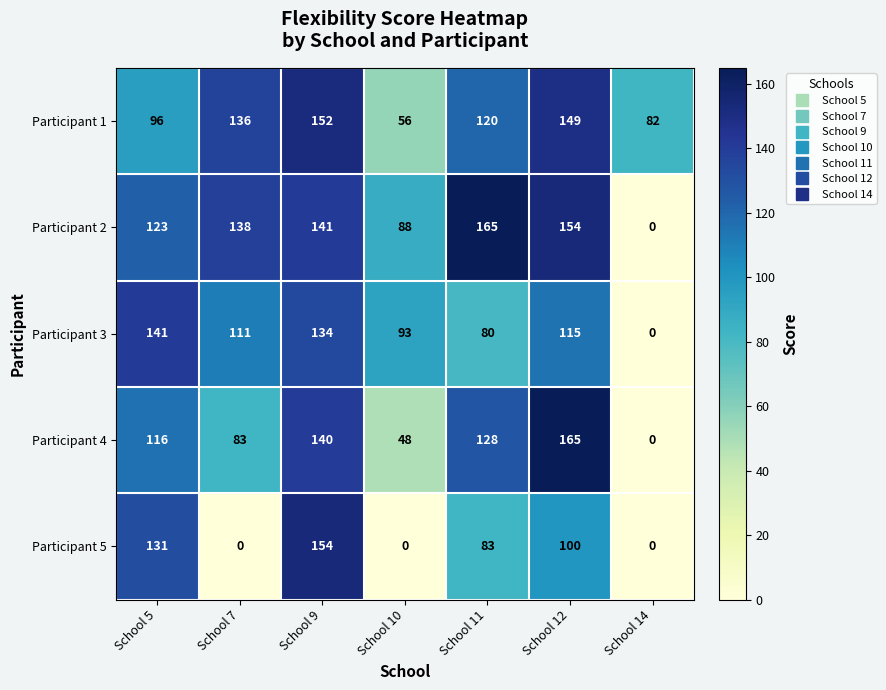

At which label is Participant 3 closest to 70?

School 11